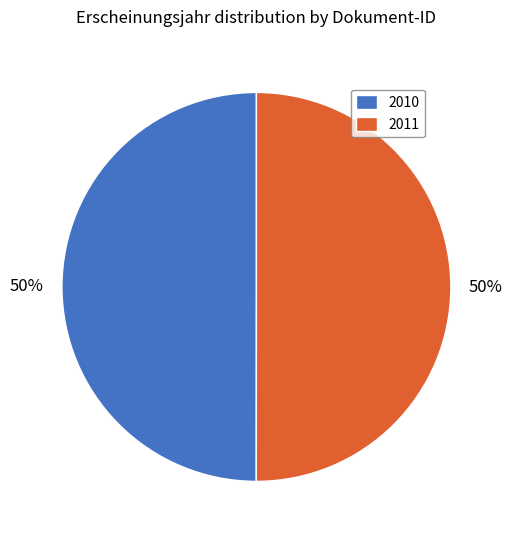

What is the ratio of the value at 2010 to the value at 2011?

1.0